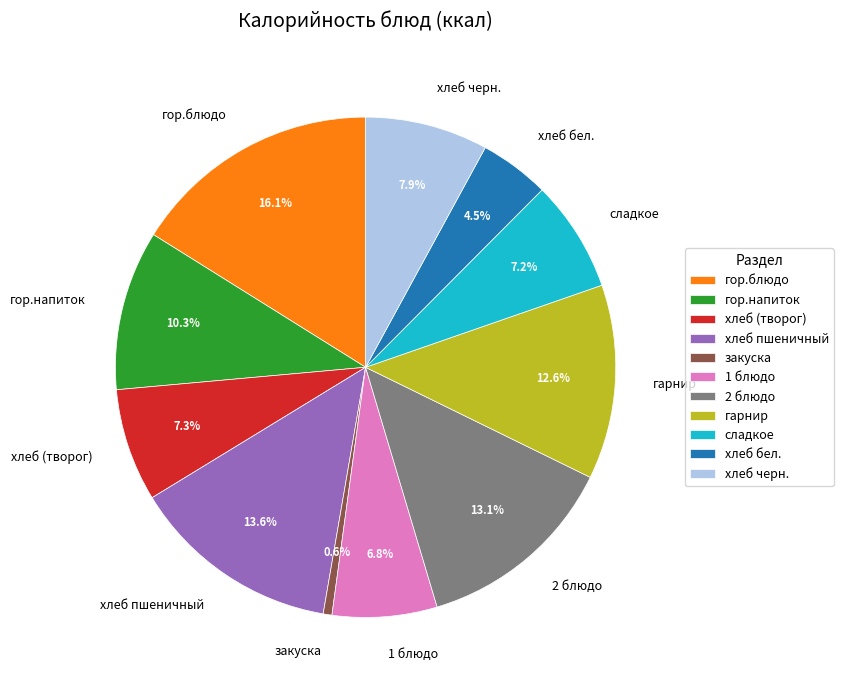

Which slice is the largest?

гор.блюдо